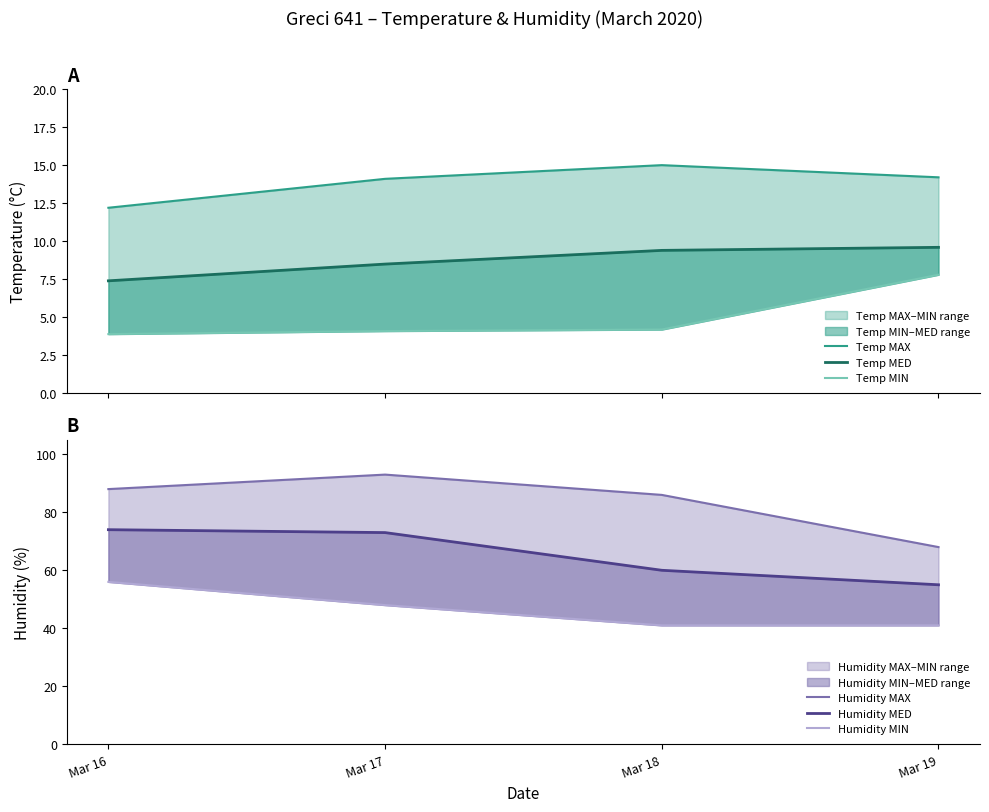

What is the difference between the maximum and minimum values in the Humidity MIN series?

15.0